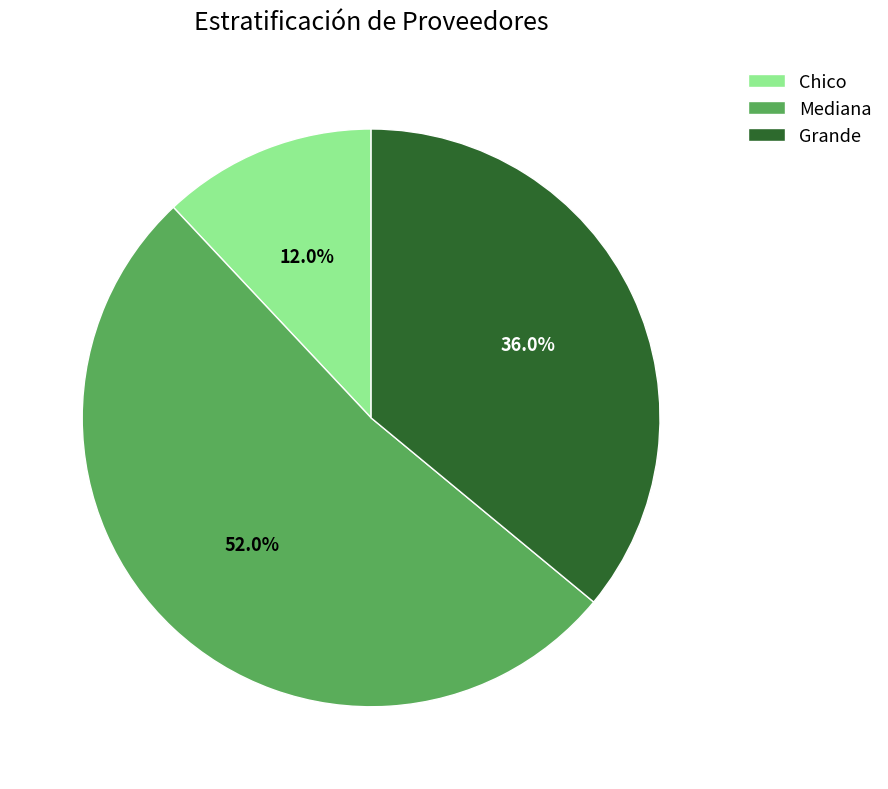

Which has a higher value, Mediana or Grande?

Mediana